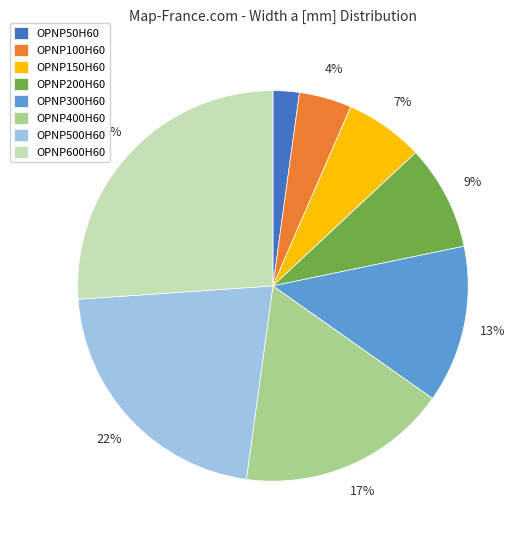

Is the sum of OPNP600H60 and OPNP150H60 greater than half?

No